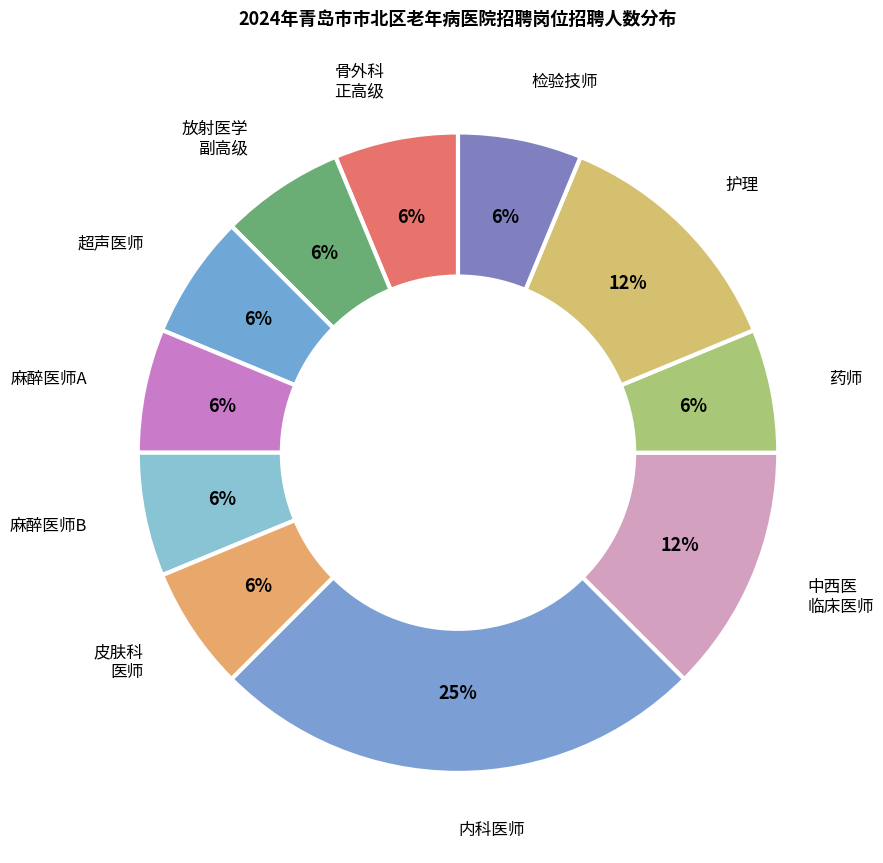

To the nearest percent, what is the average slice percentage?

9%